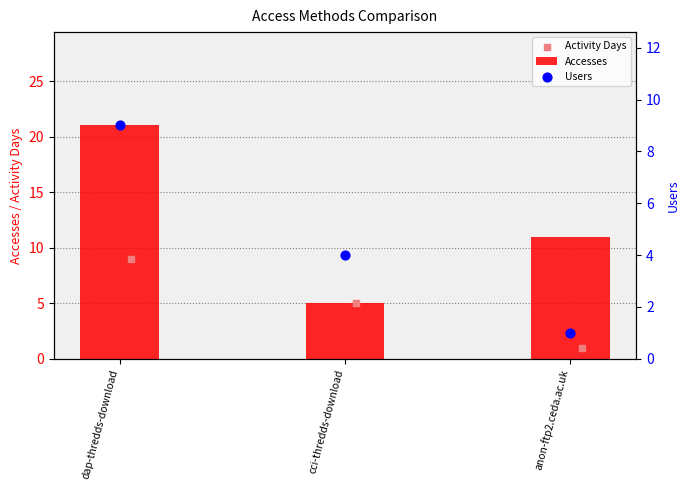

At how many categories does at least one series exceed 18?

1